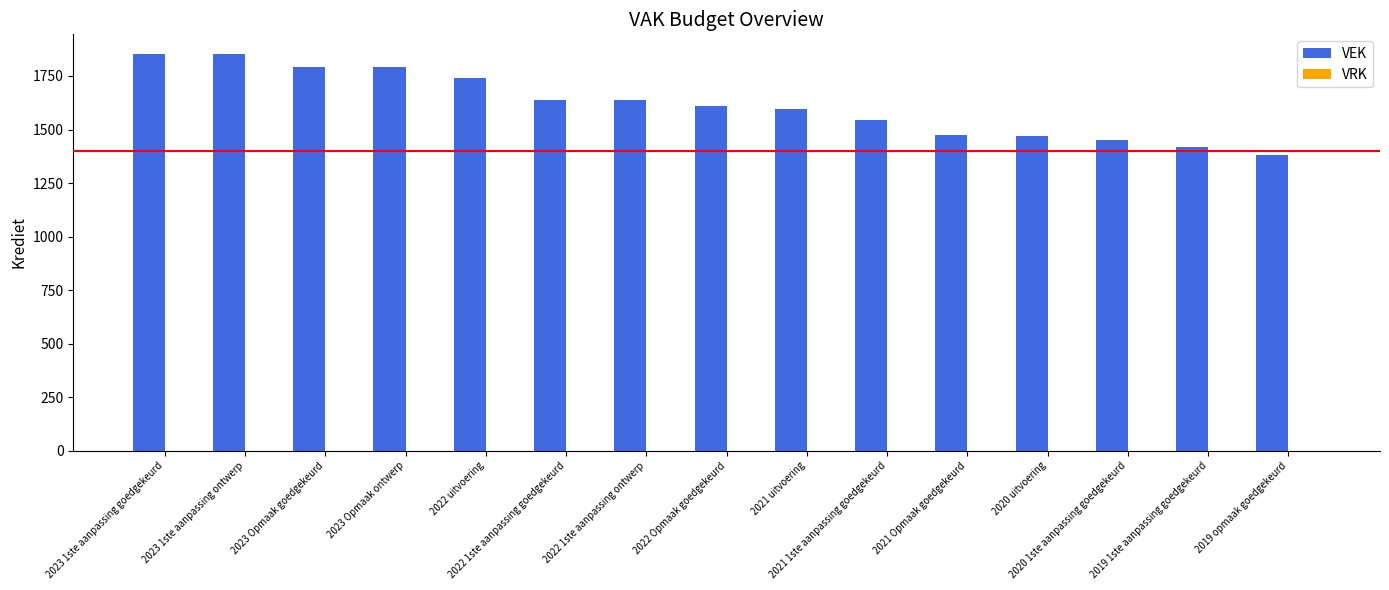

What is the minimum value shown in the chart?

1381